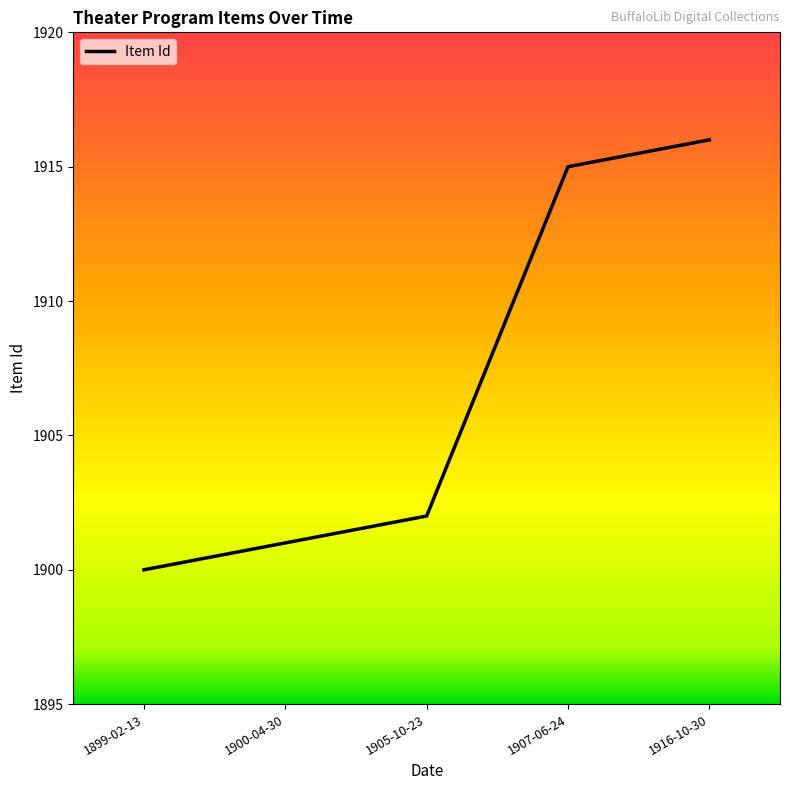

Where is the data nearest to the value 1908?

1905-10-23